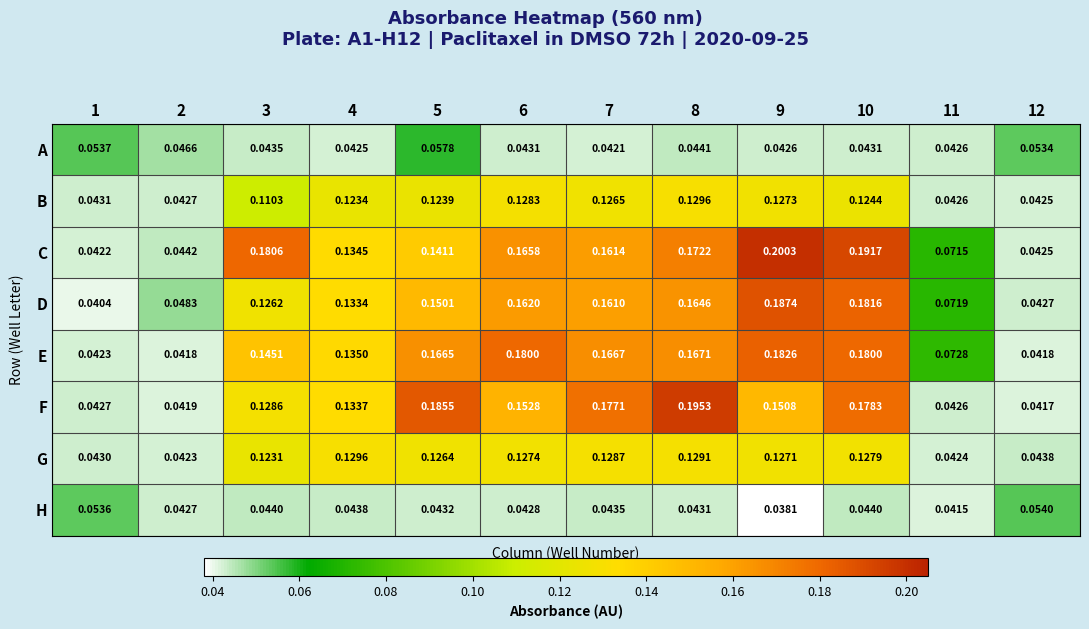

Between 1 and 4, which series saw the biggest shift?

D